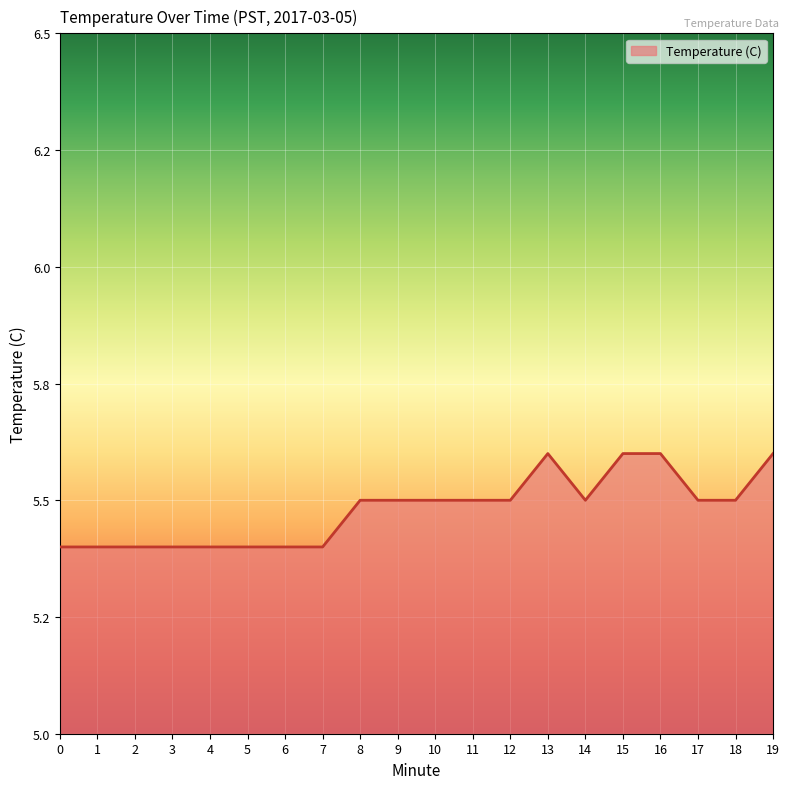

What is the average value?

5.5